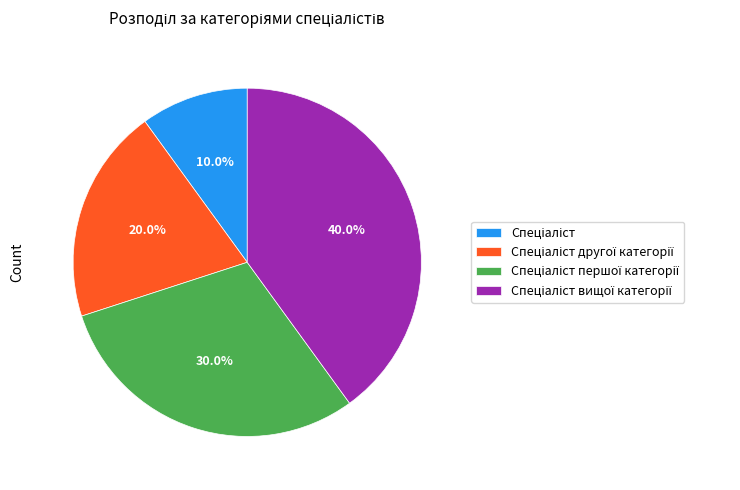

Is there any slice that represents more than half of the pie?

No